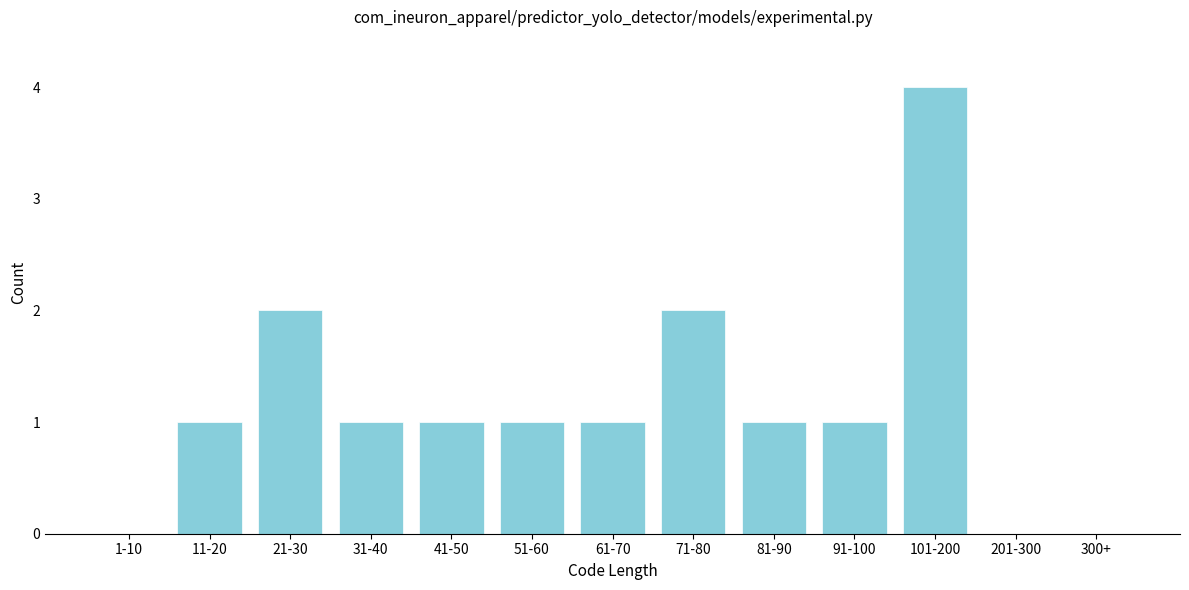

Reading left to right, what are all the values shown in this chart?

1-10=0	11-20=1	21-30=2	31-40=1	41-50=1	51-60=1	61-70=1	71-80=2	81-90=1	91-100=1	101-200=4	201-300=0	300+=0